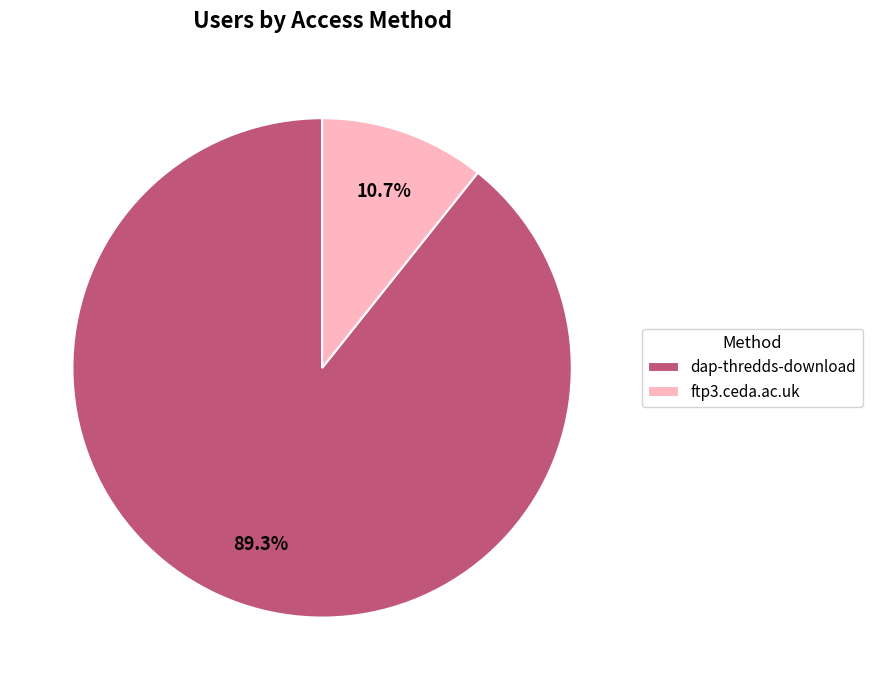

What percentage is the ftp3.ceda.ac.uk slice, to the nearest percent?

11%